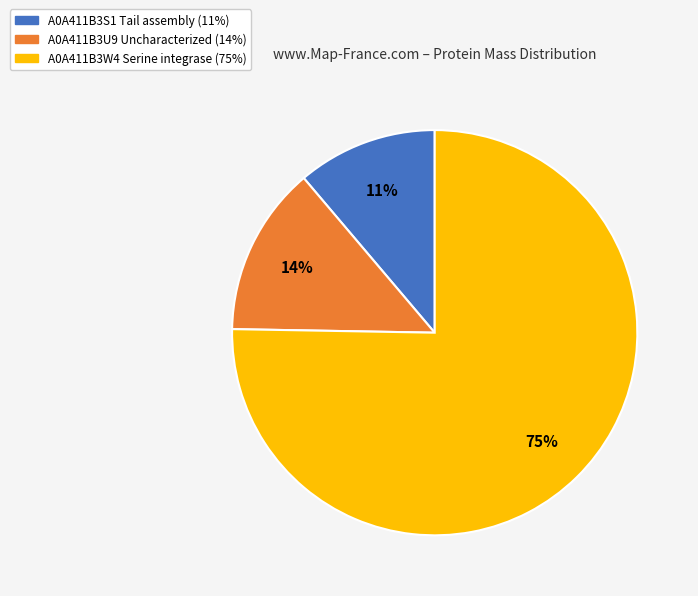

To the nearest percent, what percentage of the pie is A0A411B3U9 Uncharacterized?

14%